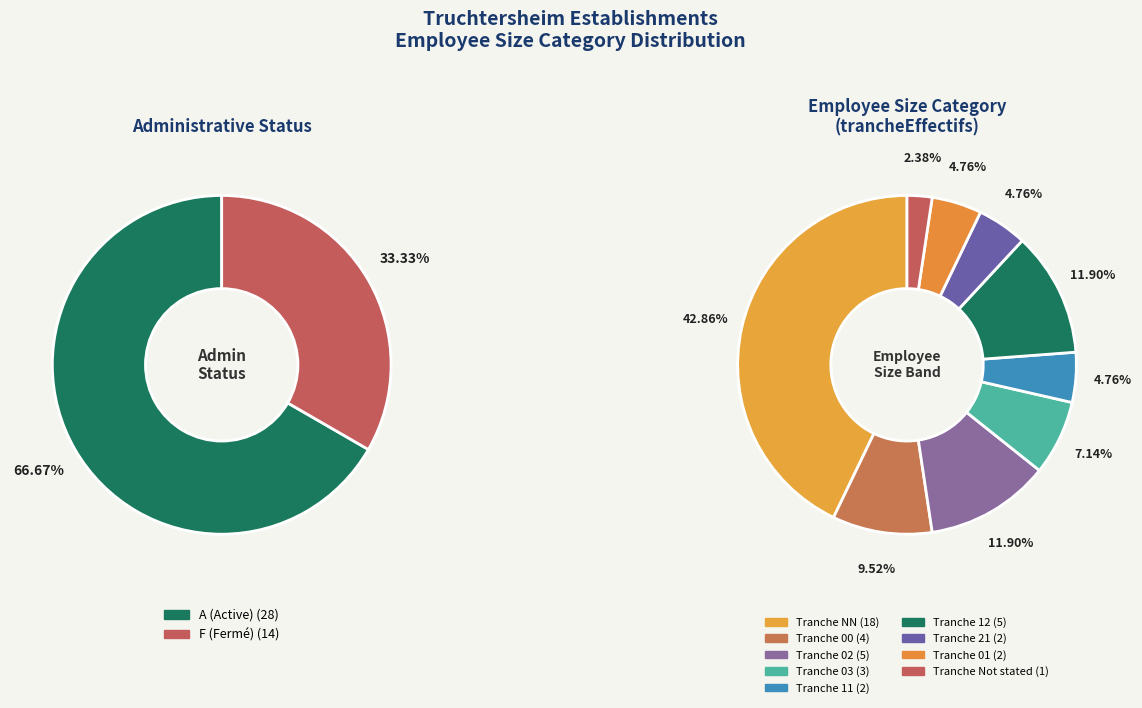

Between NN and 00, which is larger?

NN